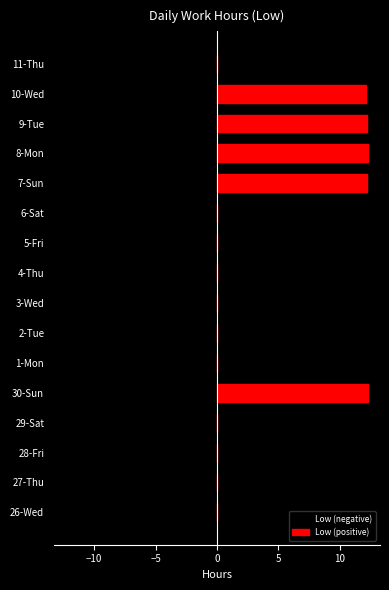

Which series has the largest total across all categories?

Low (positive)